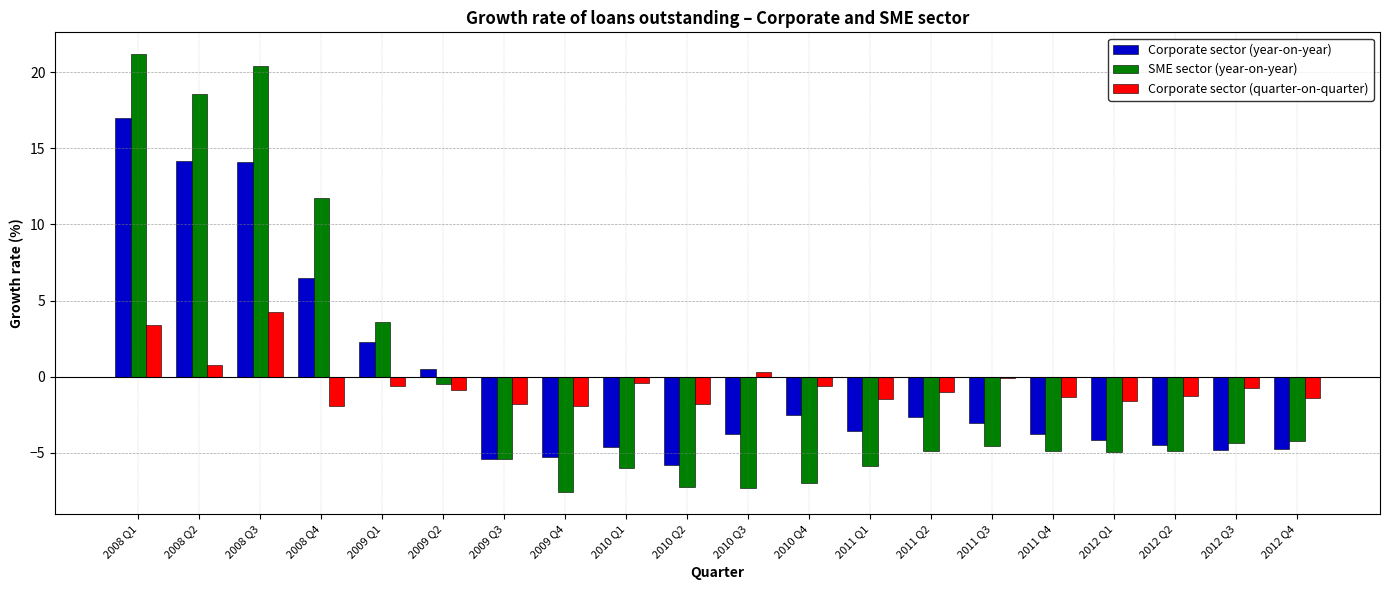

How many series are shown in this chart?

3